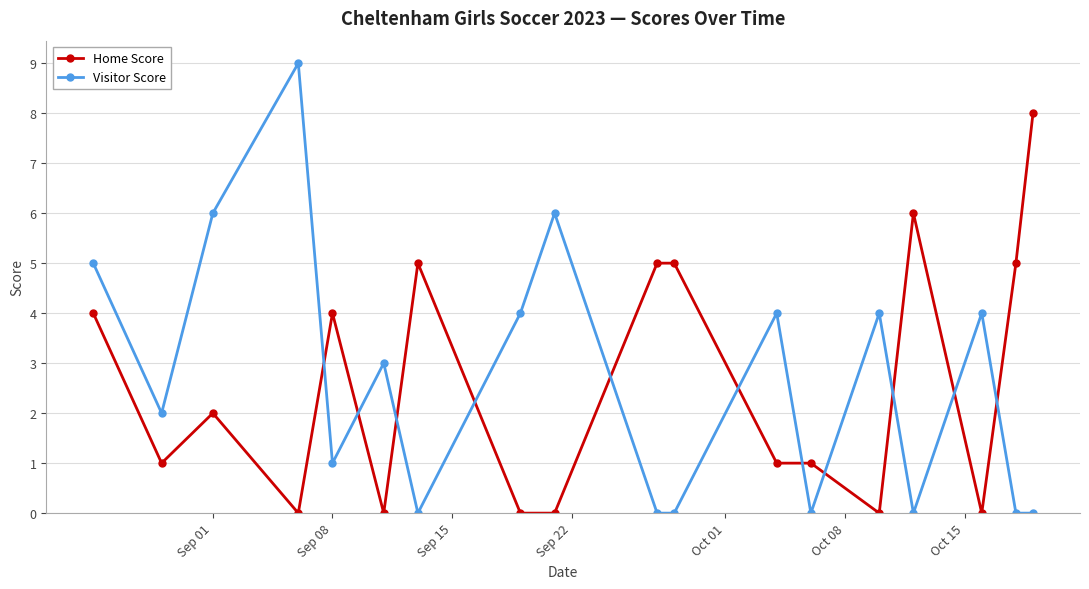

What is the average value of the Visitor Score series?

3